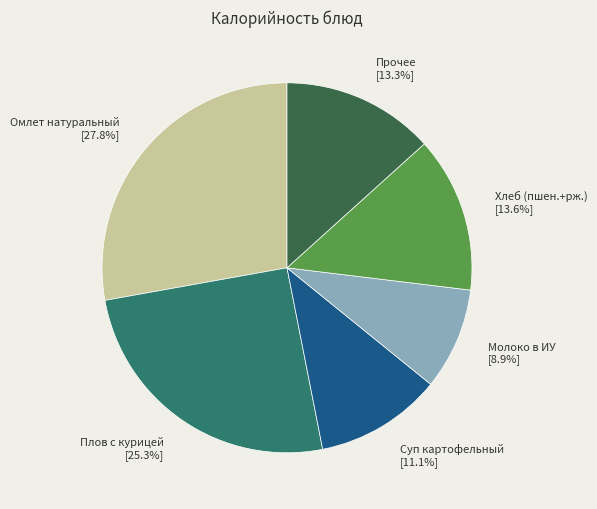

To the nearest percent, what is the difference between the largest and smallest slice percentages?

19%